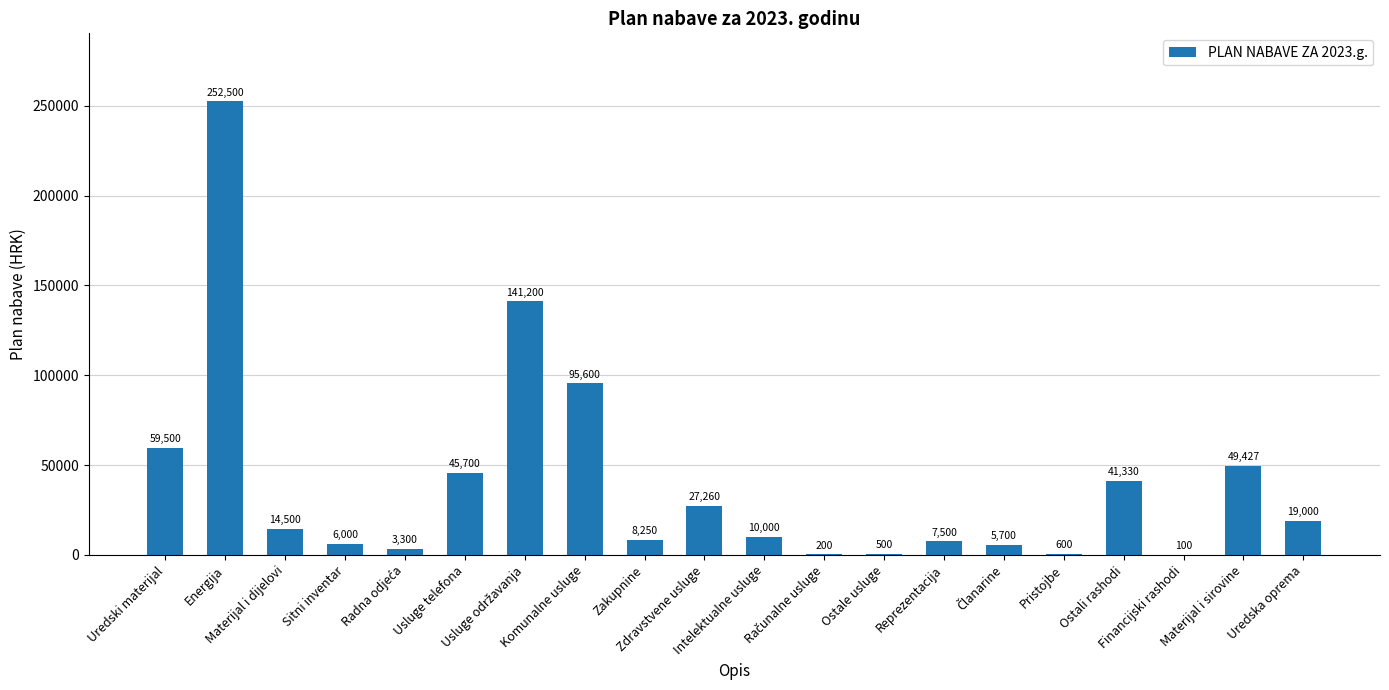

How many distinct data groups are displayed?

1